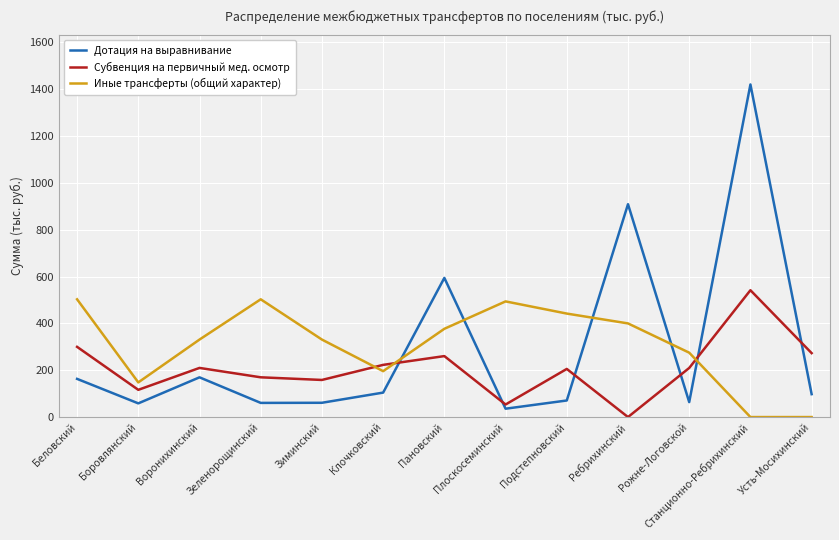

At how many categories does at least one series exceed 1220?

1